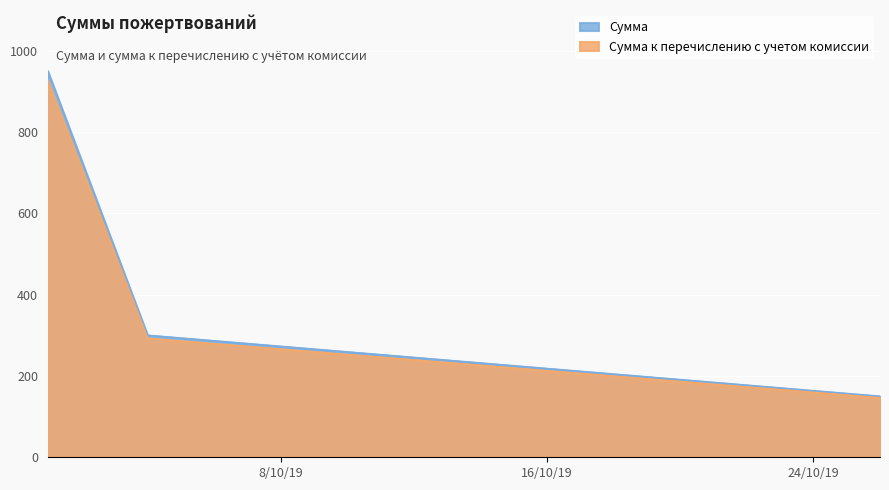

What is the spread (max minus min) of values at 2019-10-01?

23.8